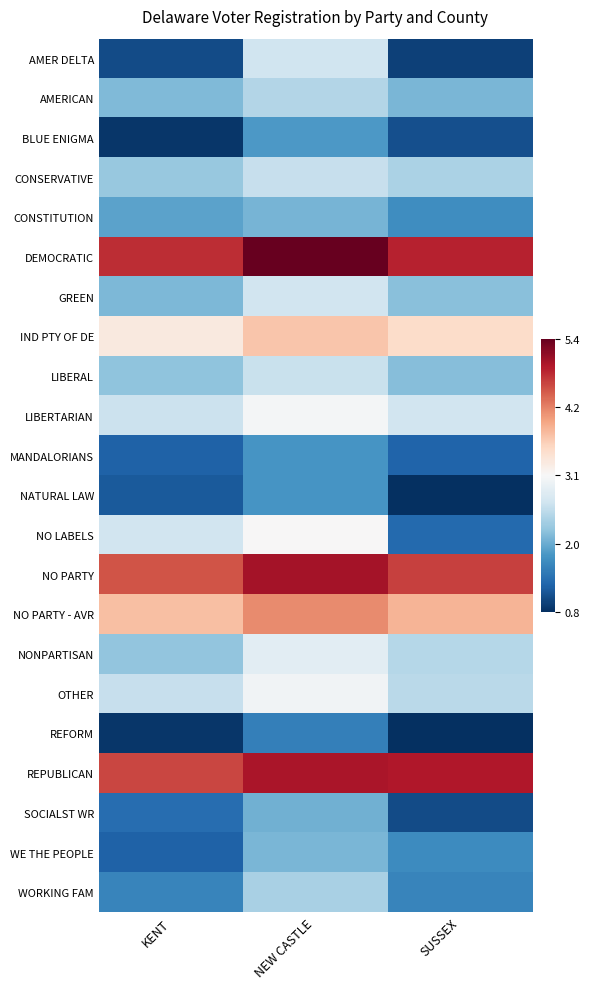

What is the difference between the highest and lowest values at KENT?

3.9